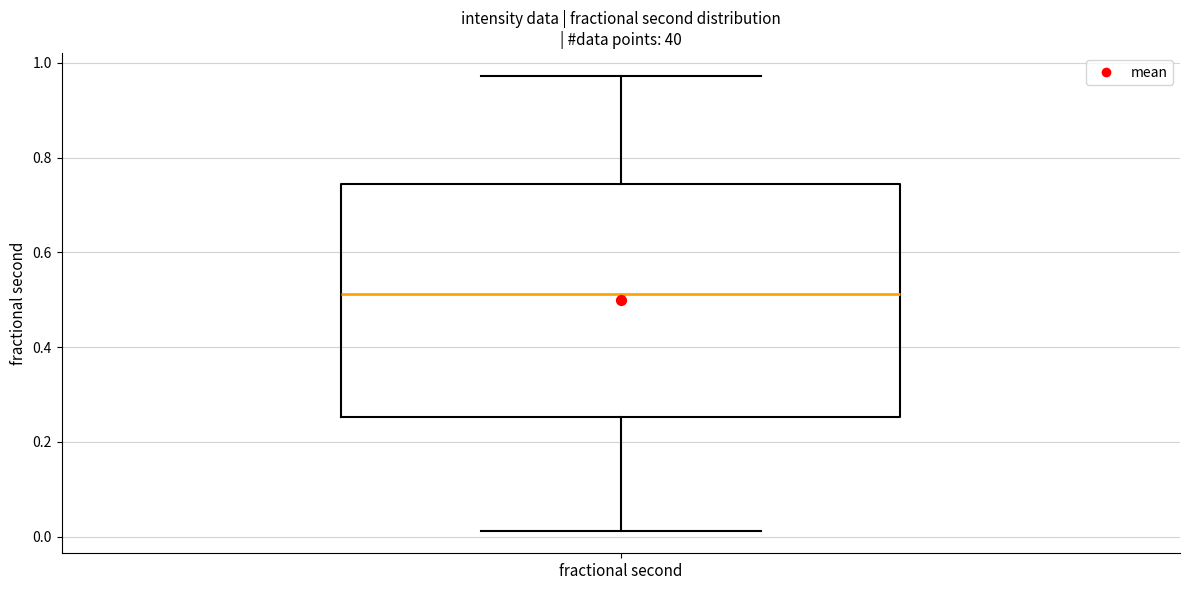

Transcribe this box plot: give where the median line is, the range the box spans, and where the two whiskers end, as read against the y-axis. The values are not printed on the chart, so give them approximately, as read against the axis.

median 0.52, box 0.26 to 0.74, whiskers 0.02 to 0.98